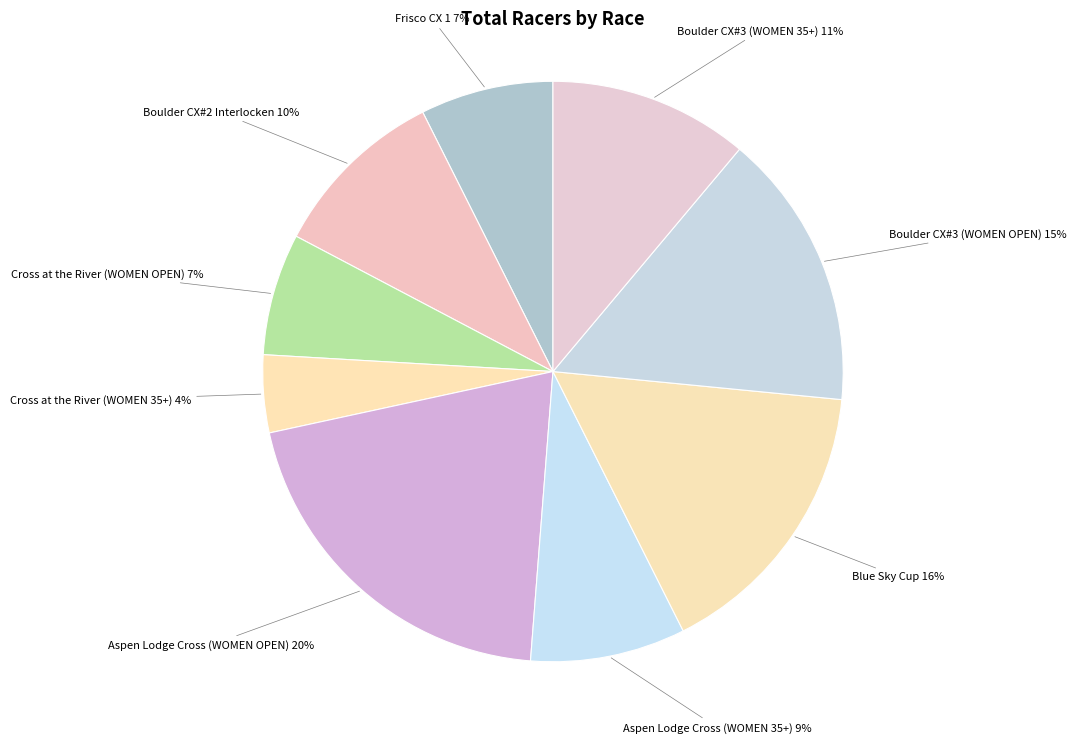

Count the number of slices in the pie.

9